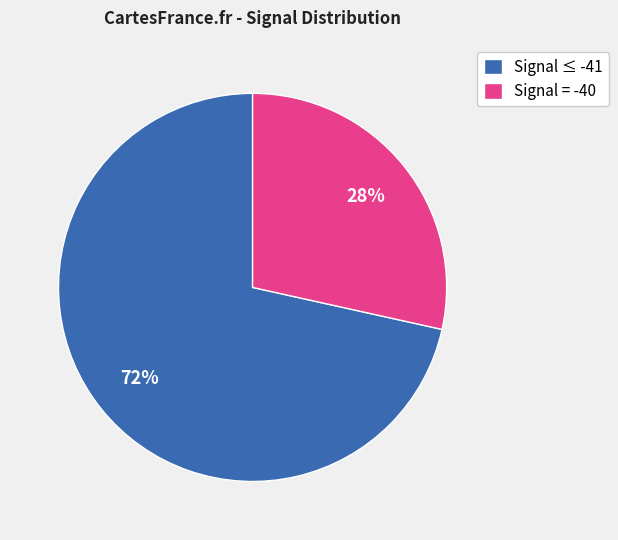

Is there any slice that represents more than half of the pie?

Yes